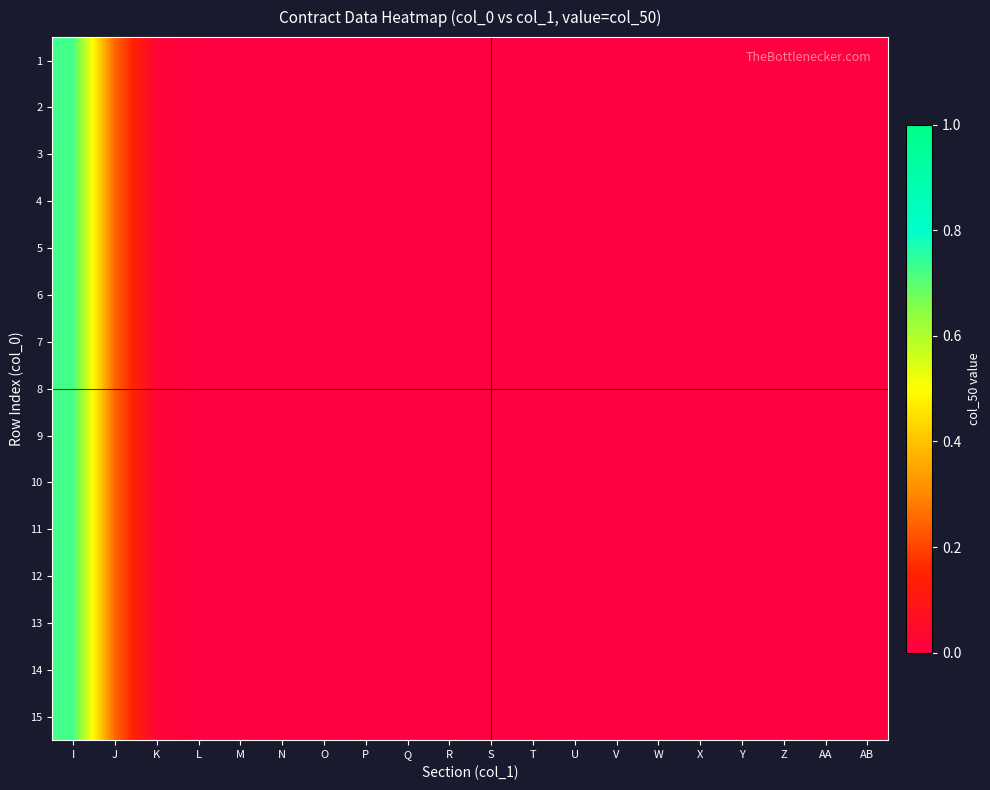

Reading right to left, extract all data points from this chart.

1: AB=0.0	AA=0.0	Z=0.0	Y=0.0	X=0.0	W=0.0	V=0.0	U=0.0	T=0.0	S=0.0	R=0.0	Q=0.0	P=0.0	O=0.0	N=0.0	M=0.0	L=0.0	K=0.0	J=0.3	I=0.7
2: AB=0.0	AA=0.0	Z=0.0	Y=0.0	X=0.0	W=0.0	V=0.0	U=0.0	T=0.0	S=0.0	R=0.0	Q=0.0	P=0.0	O=0.0	N=0.0	M=0.0	L=0.0	K=0.0	J=0.3	I=0.7
3: AB=0.0	AA=0.0	Z=0.0	Y=0.0	X=0.0	W=0.0	V=0.0	U=0.0	T=0.0	S=0.0	R=0.0	Q=0.0	P=0.0	O=0.0	N=0.0	M=0.0	L=0.0	K=0.0	J=0.3	I=0.7
4: AB=0.0	AA=0.0	Z=0.0	Y=0.0	X=0.0	W=0.0	V=0.0	U=0.0	T=0.0	S=0.0	R=0.0	Q=0.0	P=0.0	O=0.0	N=0.0	M=0.0	L=0.0	K=0.0	J=0.3	I=0.7
5: AB=0.0	AA=0.0	Z=0.0	Y=0.0	X=0.0	W=0.0	V=0.0	U=0.0	T=0.0	S=0.0	R=0.0	Q=0.0	P=0.0	O=0.0	N=0.0	M=0.0	L=0.0	K=0.0	J=0.3	I=0.7
6: AB=0.0	AA=0.0	Z=0.0	Y=0.0	X=0.0	W=0.0	V=0.0	U=0.0	T=0.0	S=0.0	R=0.0	Q=0.0	P=0.0	O=0.0	N=0.0	M=0.0	L=0.0	K=0.0	J=0.3	I=0.7
7: AB=0.0	AA=0.0	Z=0.0	Y=0.0	X=0.0	W=0.0	V=0.0	U=0.0	T=0.0	S=0.0	R=0.0	Q=0.0	P=0.0	O=0.0	N=0.0	M=0.0	L=0.0	K=0.0	J=0.3	I=0.7
8: AB=0.0	AA=0.0	Z=0.0	Y=0.0	X=0.0	W=0.0	V=0.0	U=0.0	T=0.0	S=0.0	R=0.0	Q=0.0	P=0.0	O=0.0	N=0.0	M=0.0	L=0.0	K=0.0	J=0.3	I=0.7
9: AB=0.0	AA=0.0	Z=0.0	Y=0.0	X=0.0	W=0.0	V=0.0	U=0.0	T=0.0	S=0.0	R=0.0	Q=0.0	P=0.0	O=0.0	N=0.0	M=0.0	L=0.0	K=0.0	J=0.3	I=0.7
10: AB=0.0	AA=0.0	Z=0.0	Y=0.0	X=0.0	W=0.0	V=0.0	U=0.0	T=0.0	S=0.0	R=0.0	Q=0.0	P=0.0	O=0.0	N=0.0	M=0.0	L=0.0	K=0.0	J=0.3	I=0.7
11: AB=0.0	AA=0.0	Z=0.0	Y=0.0	X=0.0	W=0.0	V=0.0	U=0.0	T=0.0	S=0.0	R=0.0	Q=0.0	P=0.0	O=0.0	N=0.0	M=0.0	L=0.0	K=0.0	J=0.3	I=0.7
12: AB=0.0	AA=0.0	Z=0.0	Y=0.0	X=0.0	W=0.0	V=0.0	U=0.0	T=0.0	S=0.0	R=0.0	Q=0.0	P=0.0	O=0.0	N=0.0	M=0.0	L=0.0	K=0.0	J=0.3	I=0.7
13: AB=0.0	AA=0.0	Z=0.0	Y=0.0	X=0.0	W=0.0	V=0.0	U=0.0	T=0.0	S=0.0	R=0.0	Q=0.0	P=0.0	O=0.0	N=0.0	M=0.0	L=0.0	K=0.0	J=0.3	I=0.7
14: AB=0.0	AA=0.0	Z=0.0	Y=0.0	X=0.0	W=0.0	V=0.0	U=0.0	T=0.0	S=0.0	R=0.0	Q=0.0	P=0.0	O=0.0	N=0.0	M=0.0	L=0.0	K=0.0	J=0.3	I=0.7
15: AB=0.0	AA=0.0	Z=0.0	Y=0.0	X=0.0	W=0.0	V=0.0	U=0.0	T=0.0	S=0.0	R=0.0	Q=0.0	P=0.0	O=0.0	N=0.0	M=0.0	L=0.0	K=0.0	J=0.3	I=0.7